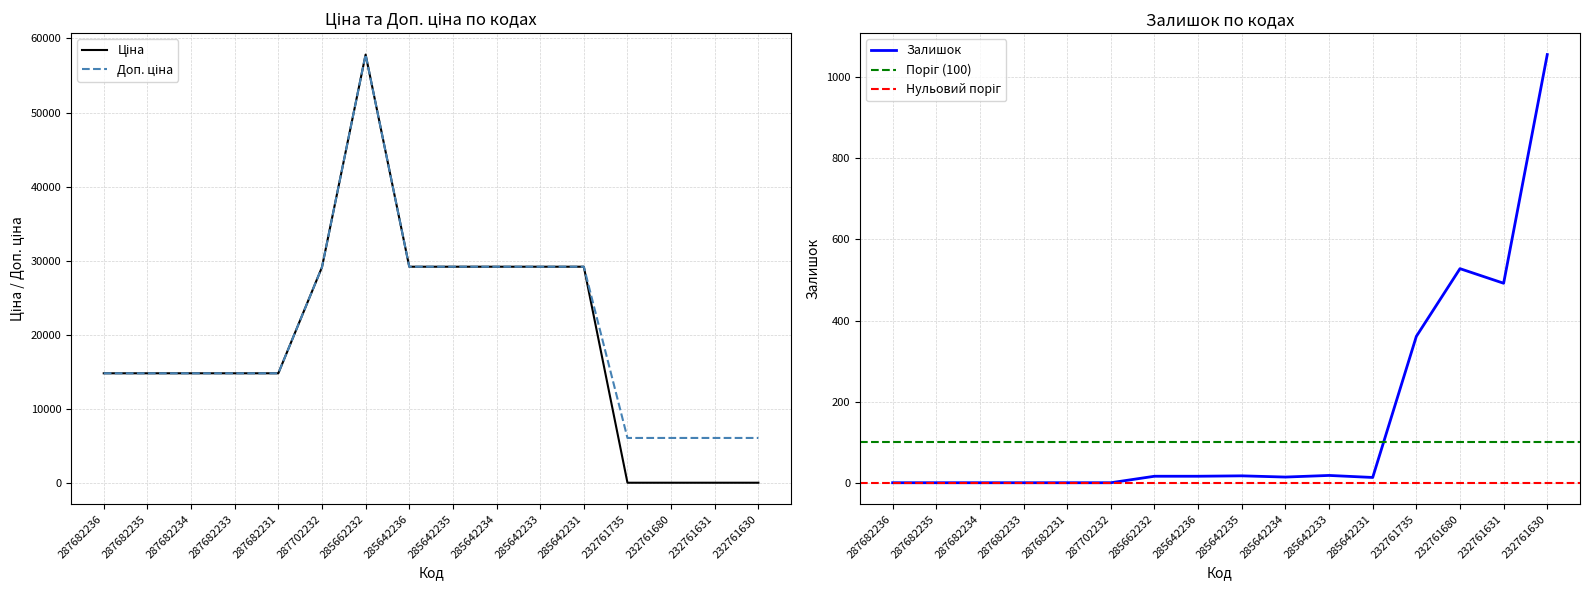

How many data points in Доп. ціна are above 14800?

12